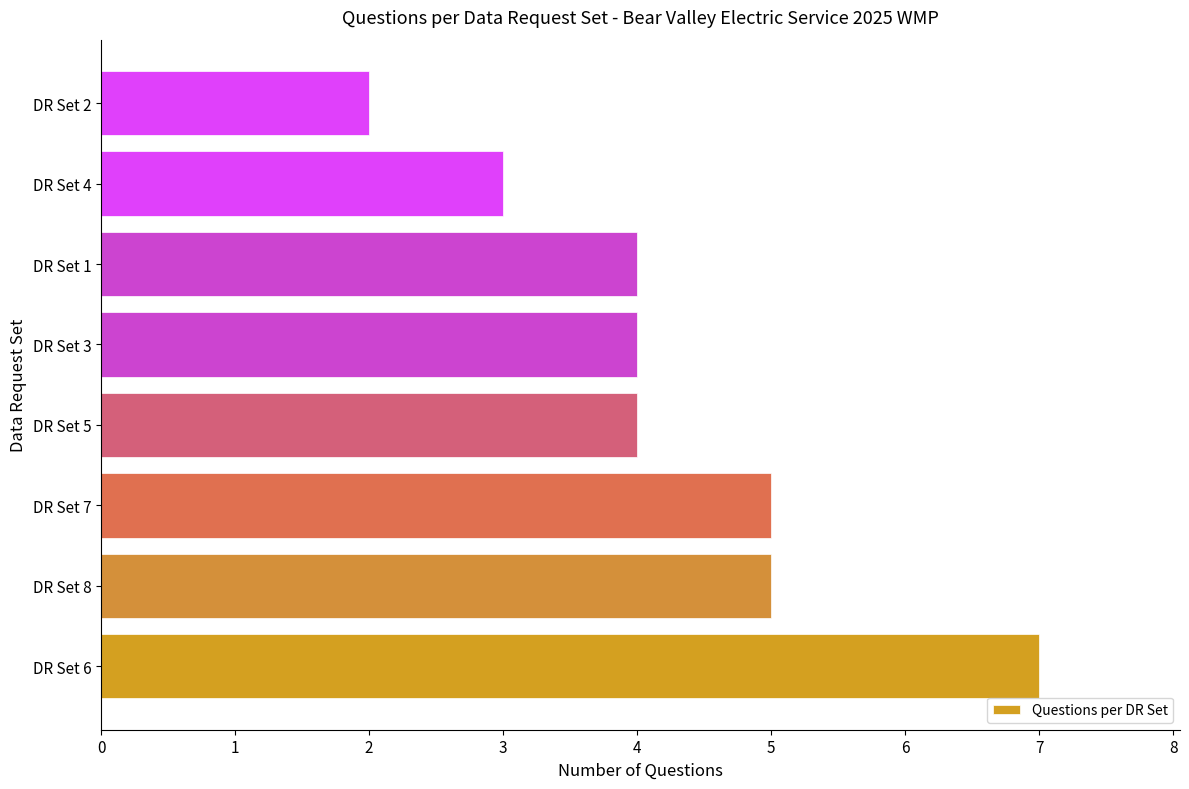

Read the value at DR Set 8.

5